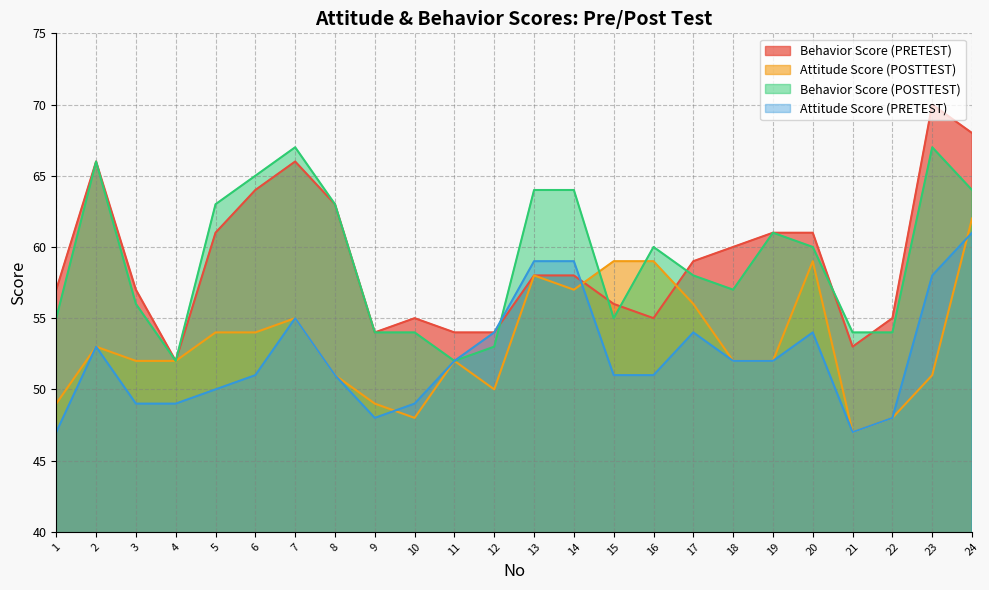

The value of Behavior Score (POSTTEST) at 24 is 64. True or false?

True